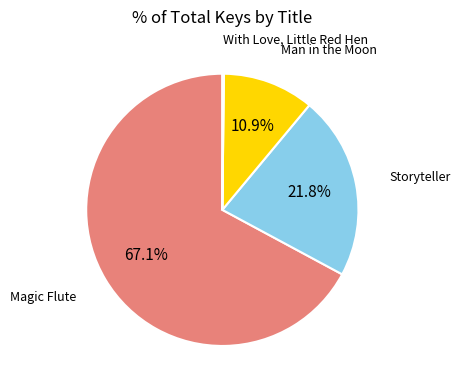

Is there a majority slice in this chart?

Yes